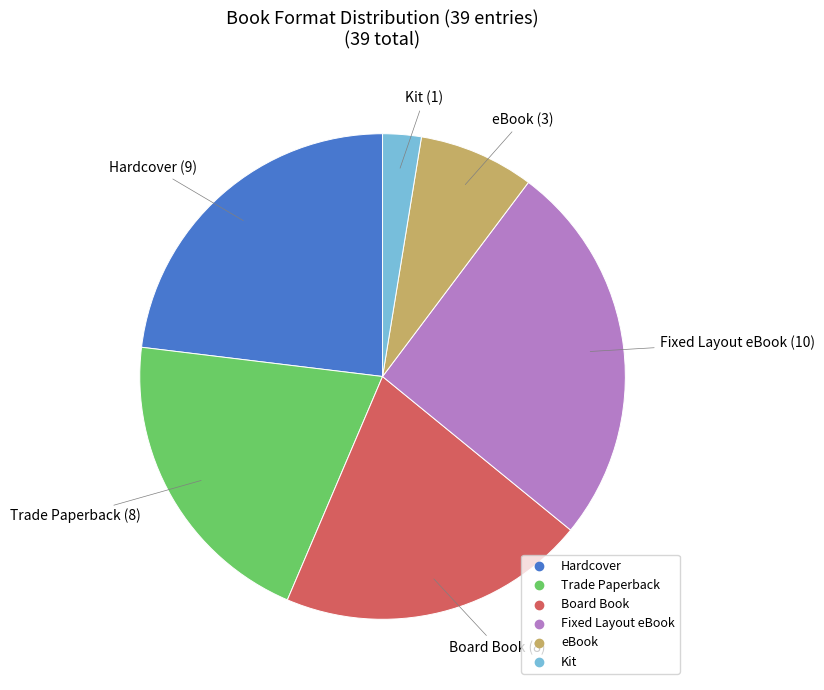

Approximately how many times larger is the value at Hardcover compared to Kit?

9.0